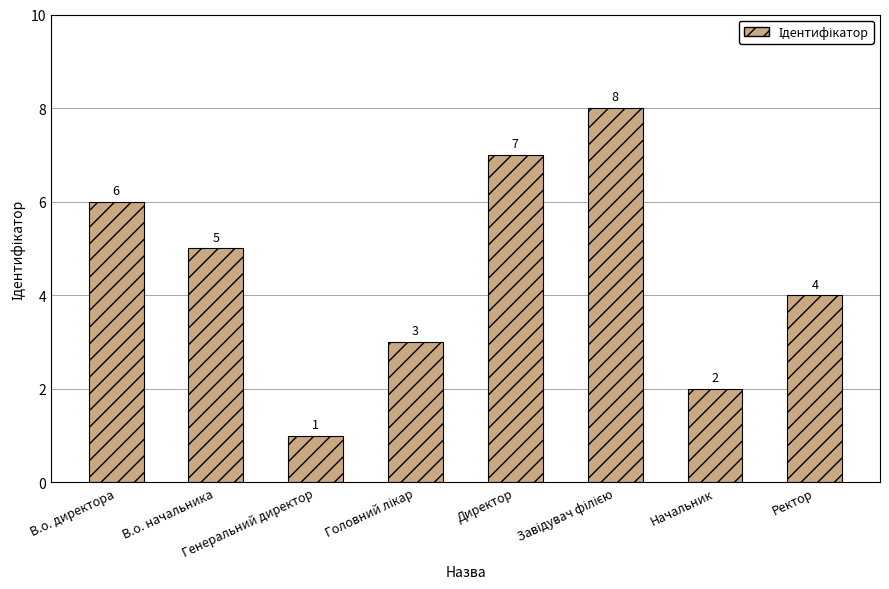

At which category does the chart reach its minimum across all series?

Генеральний директор